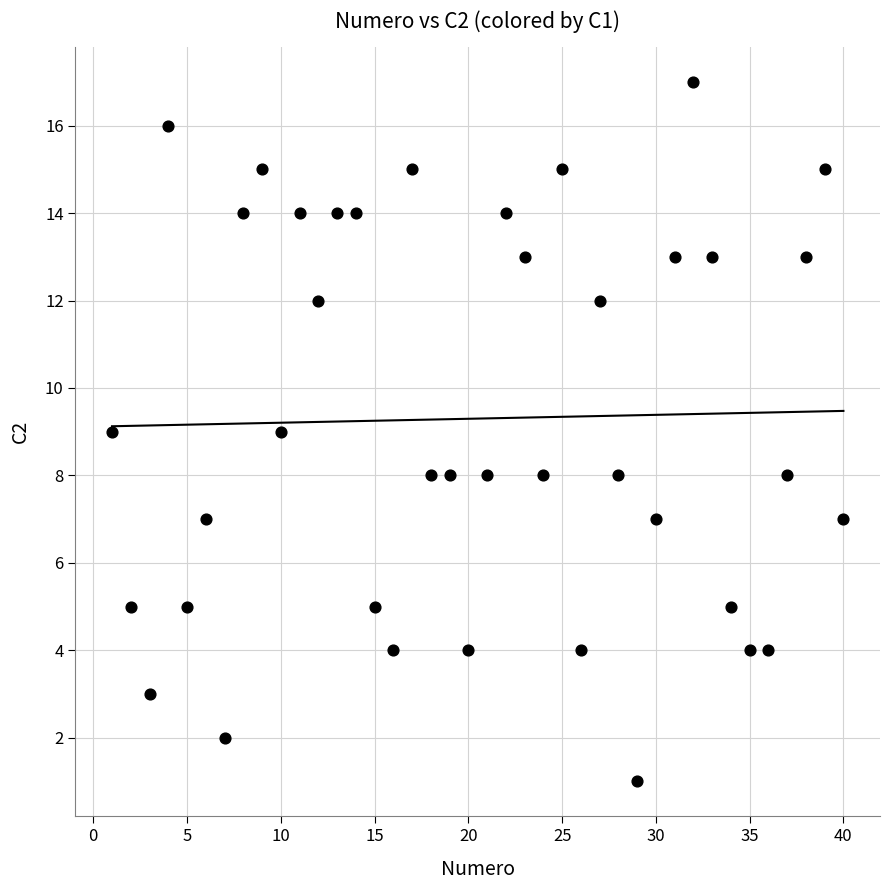

What is the range of Y values (max minus min)?

16